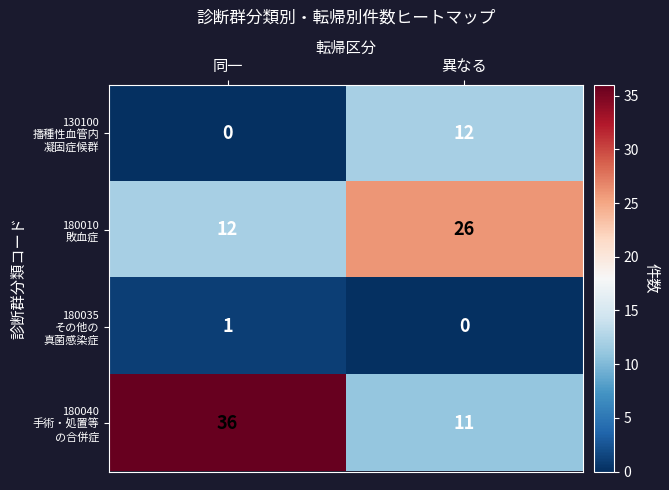

Which category has the highest value across all series?

同一